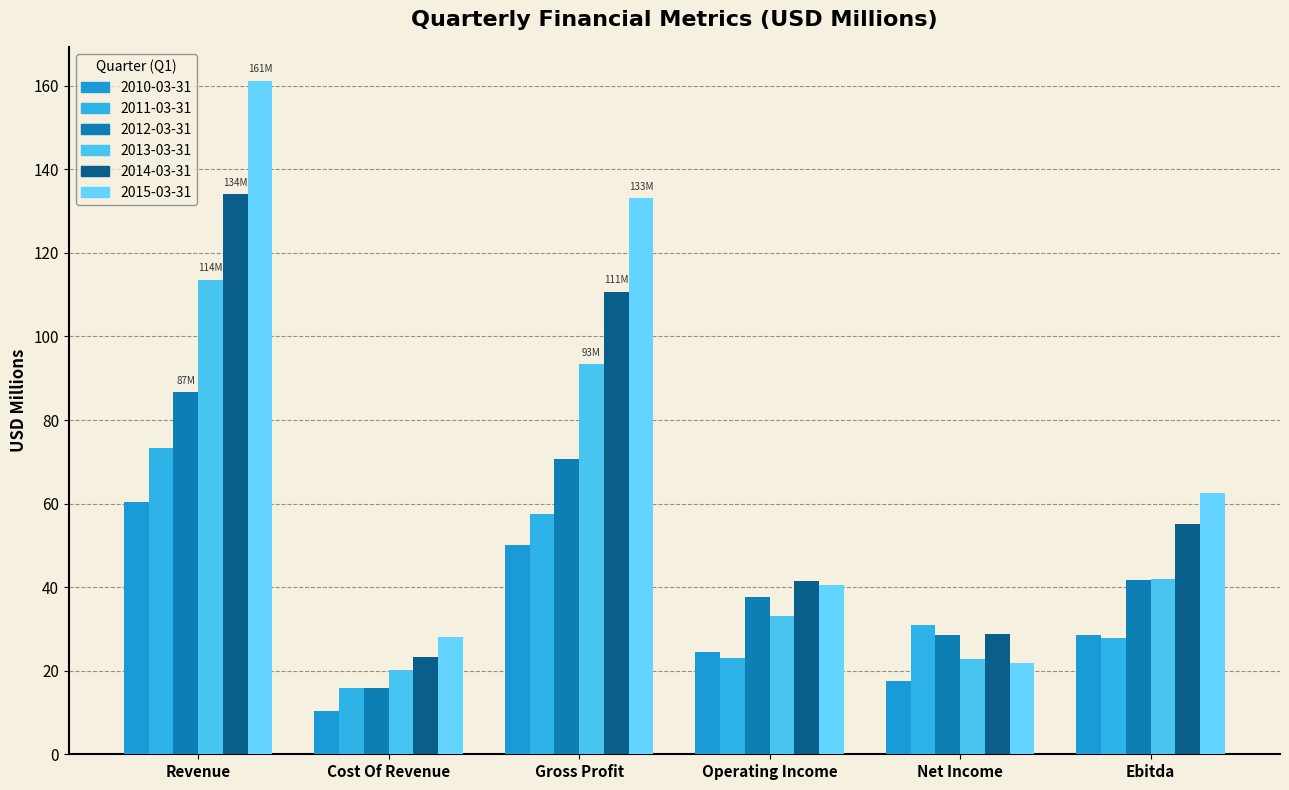

Rank the series at Ebitda from highest to lowest value.

2015-03-31, 2014-03-31, 2013-03-31, 2012-03-31, 2010-03-31, 2011-03-31